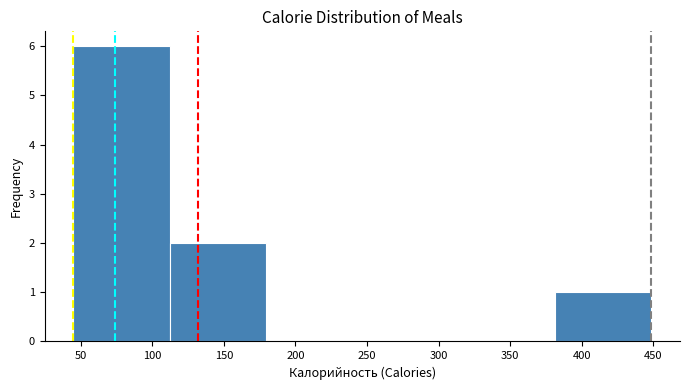

Reading left to right, transcribe this chart: for each bar, give the range it covers on the x-axis and its height. Neither the bar edges nor the heights are printed on the chart, so give them approximately, as read against the axes.

45 to 110: 6
110 to 180: 2
180 to 245: 0
245 to 315: 0
315 to 380: 0
380 to 450: 1